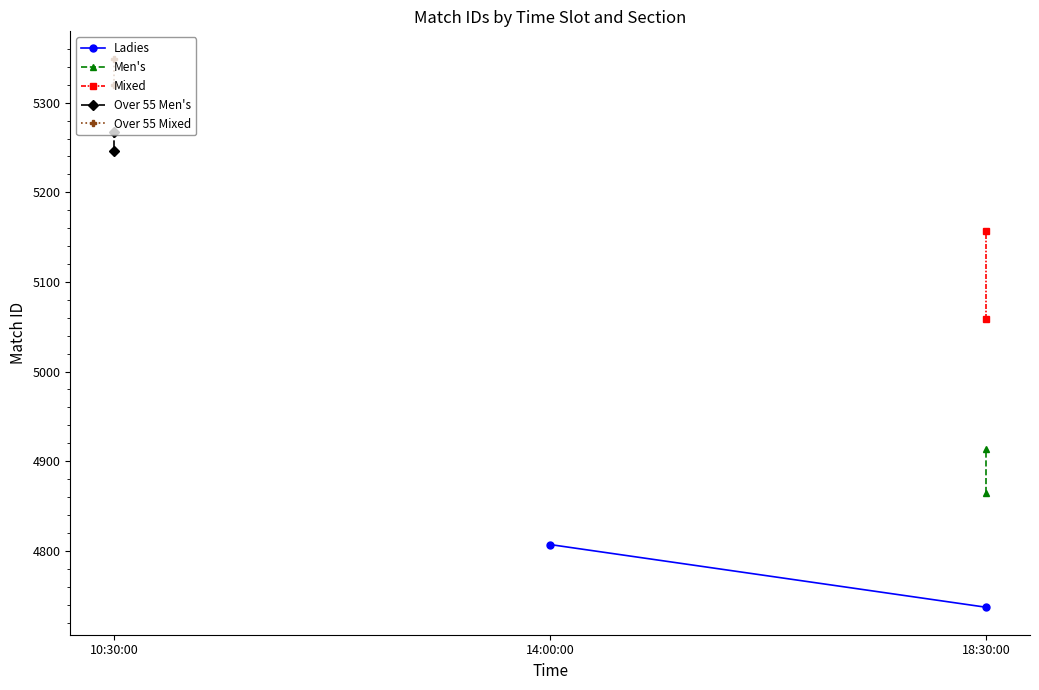

What is the sum of the Ladies values at 18:30:00 and 14:00:00?

9544